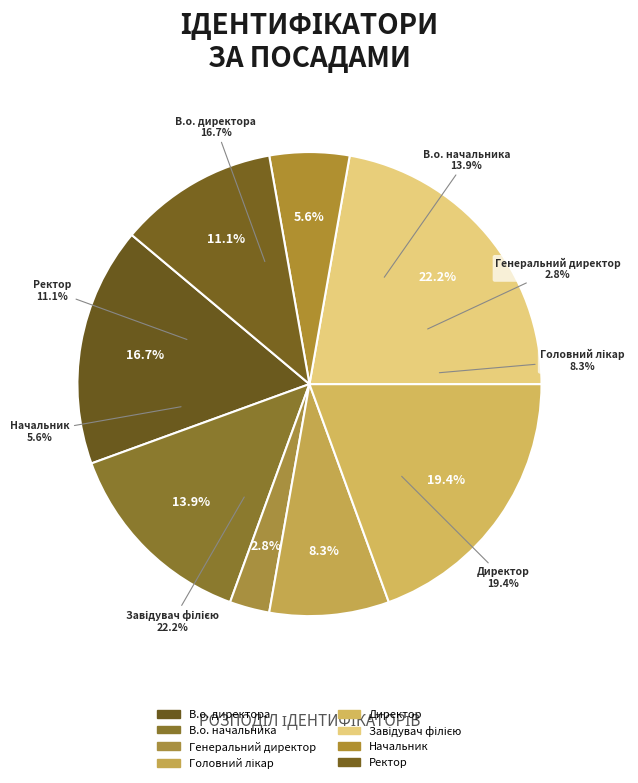

To the nearest percent, what is the difference between the В.о. начальника and Директор slice percentages?

6%